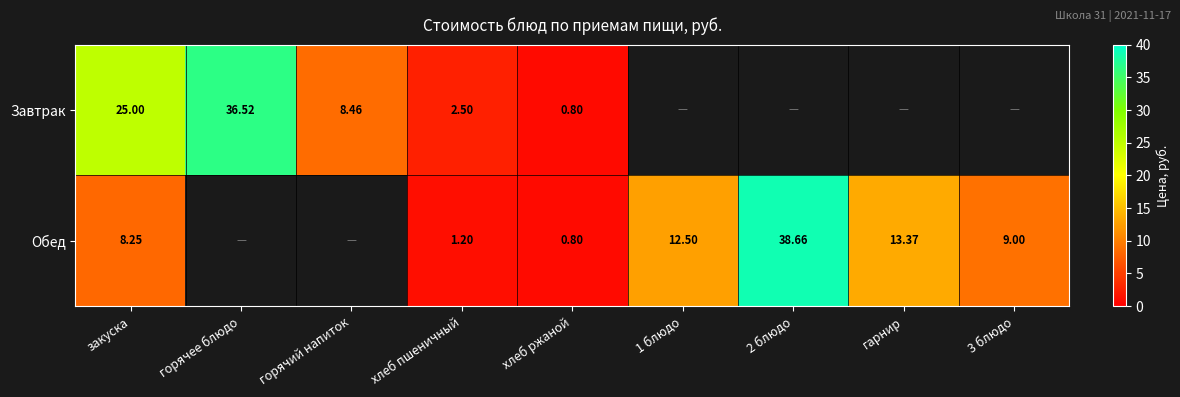

What is the maximum value for Завтрак?

36.5